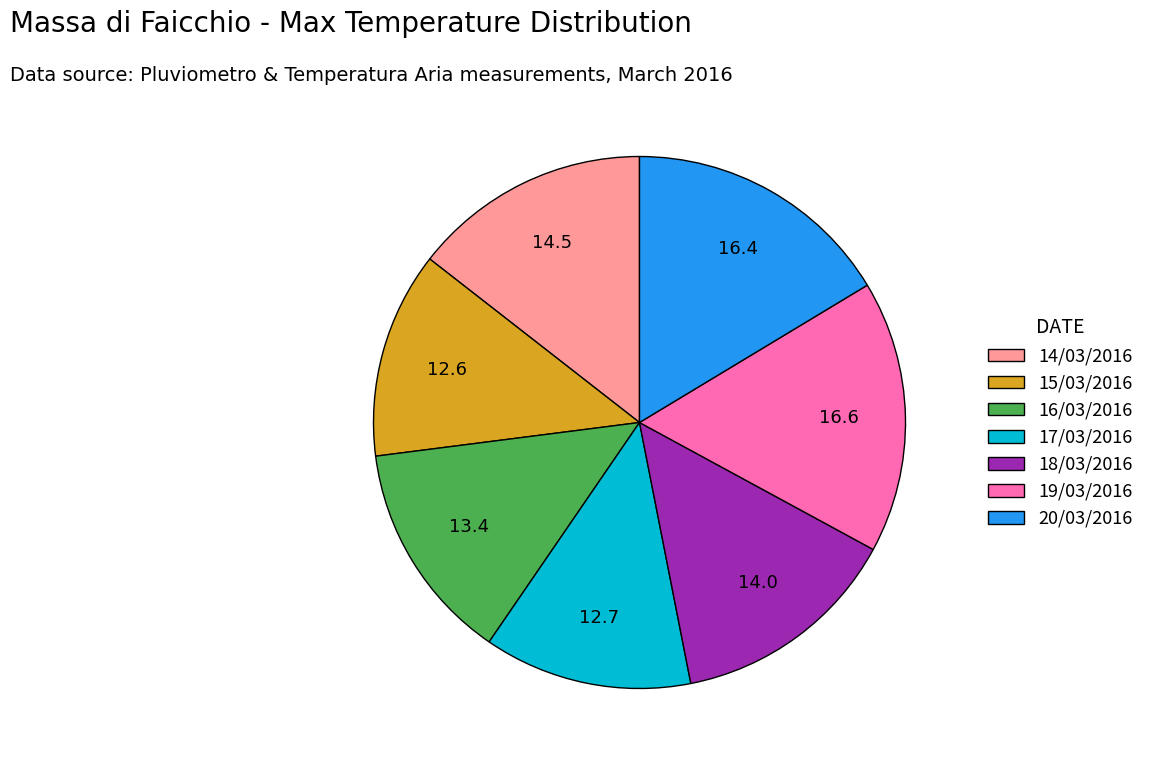

Does 17/03/2016 represent more than half of the total?

No